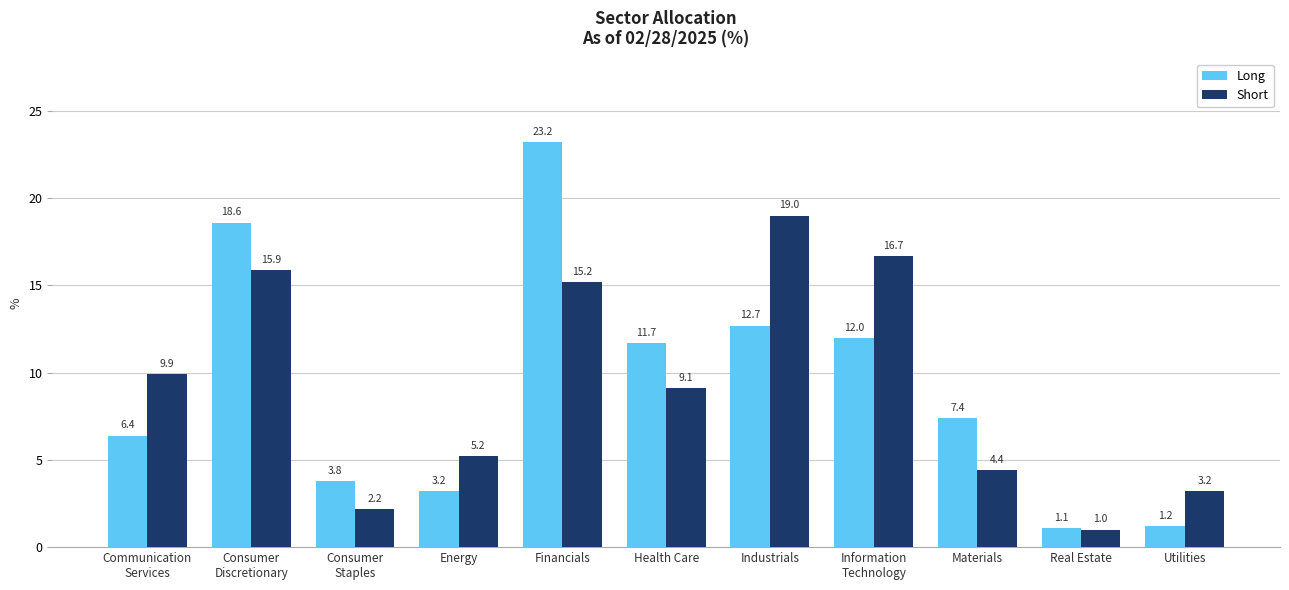

List the series in order of their overall mean, lowest first.

Long, Short